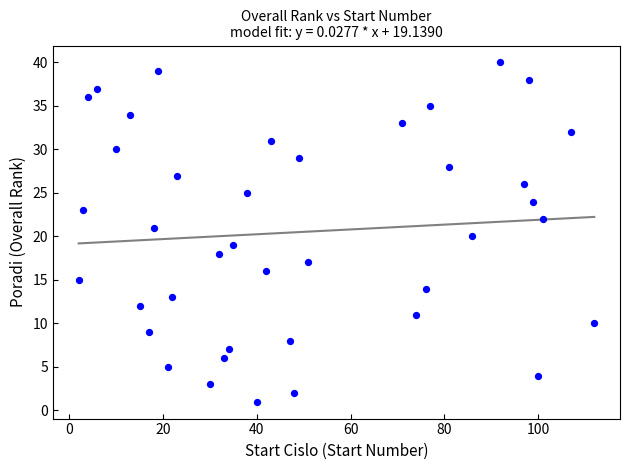

What is the range of Y values (max minus min)?

39